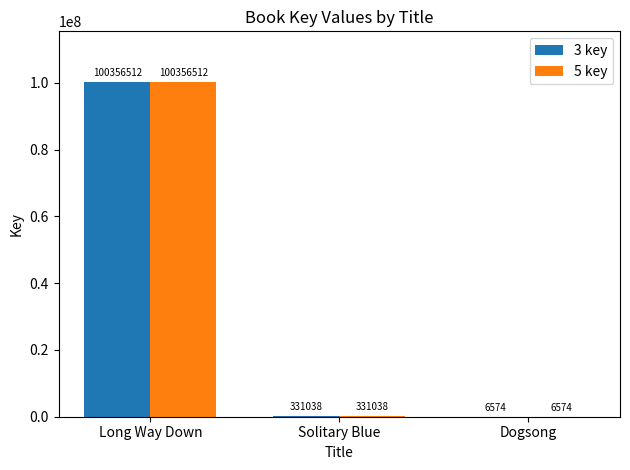

The 5 key series shows 100356512 at Long Way Down. True or false?

True